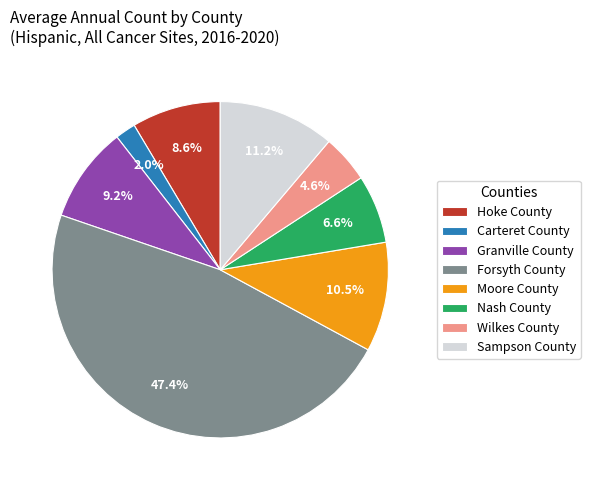

Rank the categories by value from highest to lowest.

Forsyth County, Sampson County, Moore County, Granville County, Hoke County, Nash County, Wilkes County, Carteret County